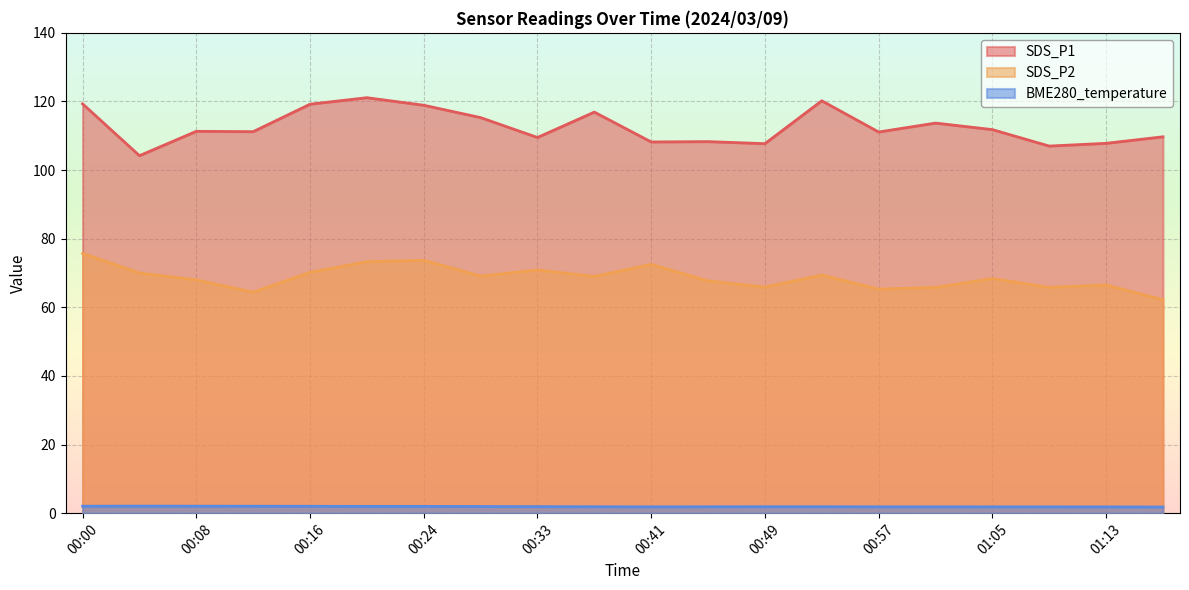

The value of SDS_P1 at 00:08 is 111.3. True or false?

True